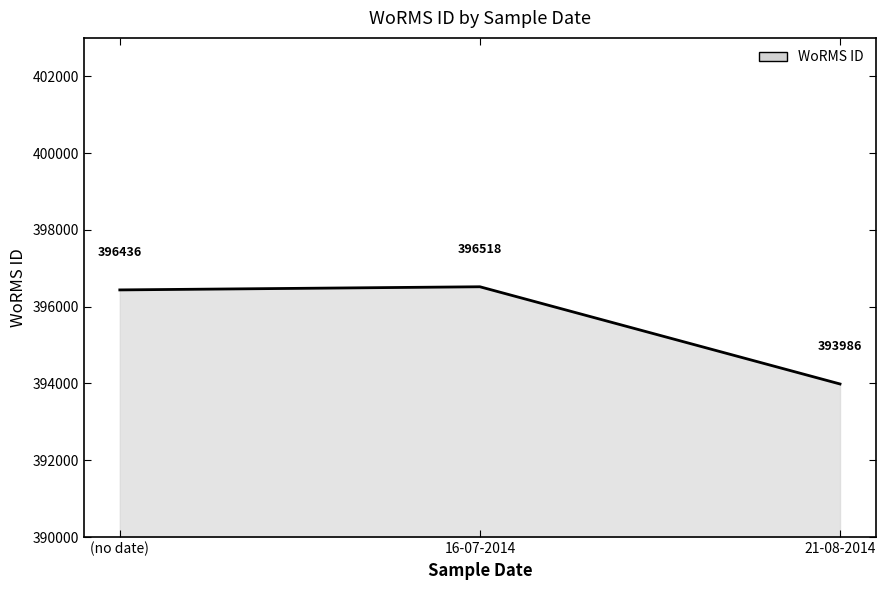

What is the maximum value shown in the chart?

396518